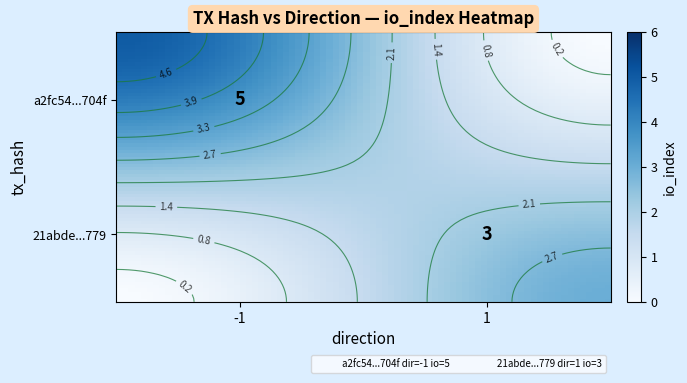

What is the average value of the a2fc54cdce73393a3c63f4ddf941dad7039704f series?

2